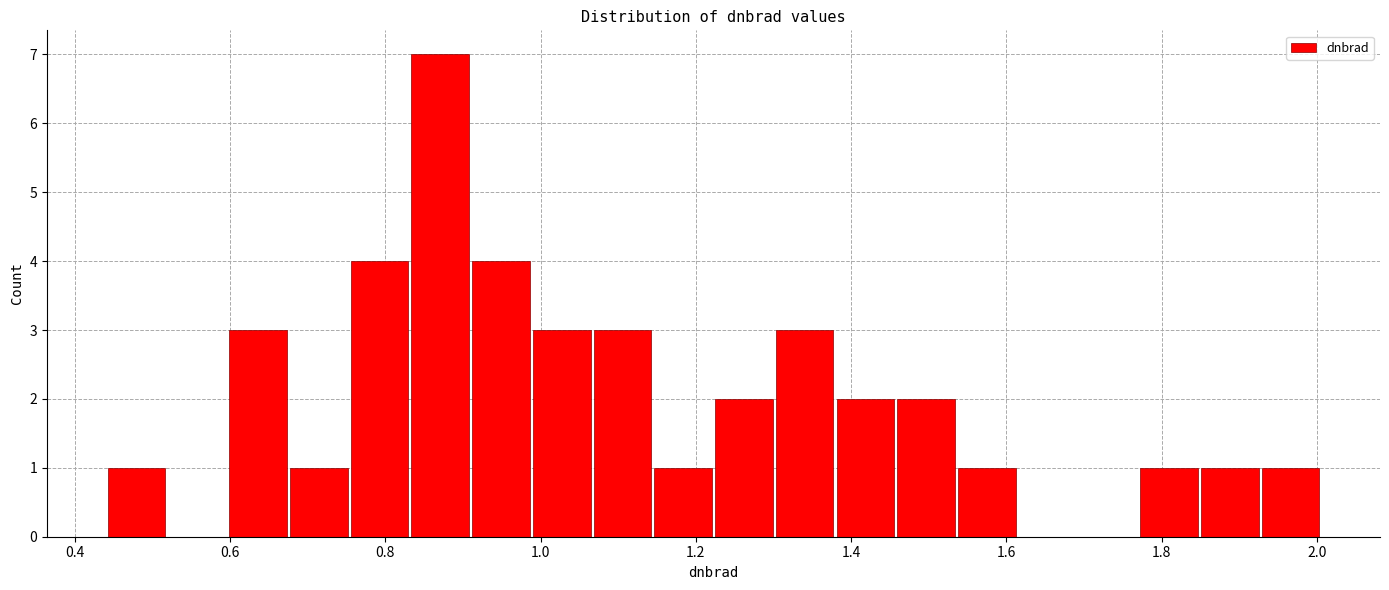

Around what value on the x-axis is the tallest bar? Give the approximate position of its centre, as read against the axis.

0.88